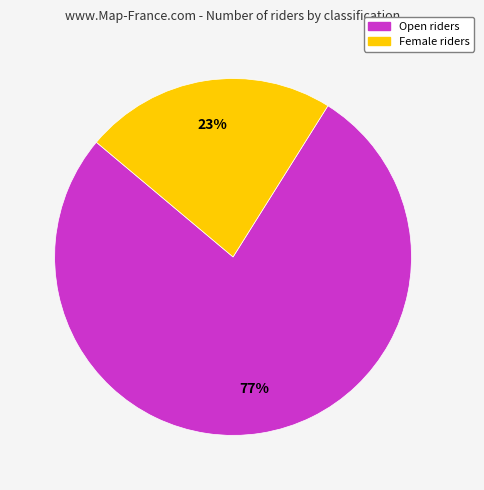

True or false: Female accounts for 12% of the total.

False